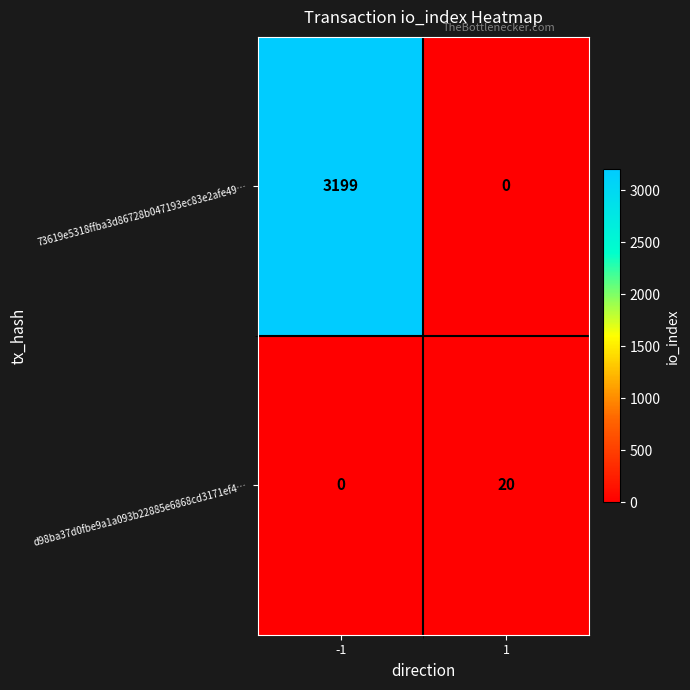

Which series changed the most between -1 and 1?

73619e5318ffba3d86728b047193ec83e2afe49…